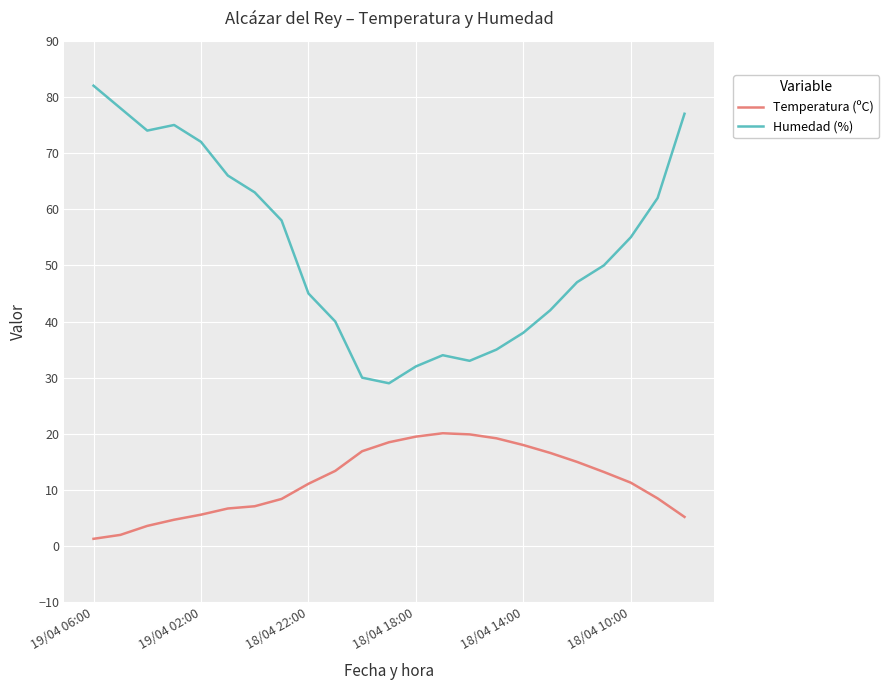

Which series has the largest total across all categories?

Humedad (%)